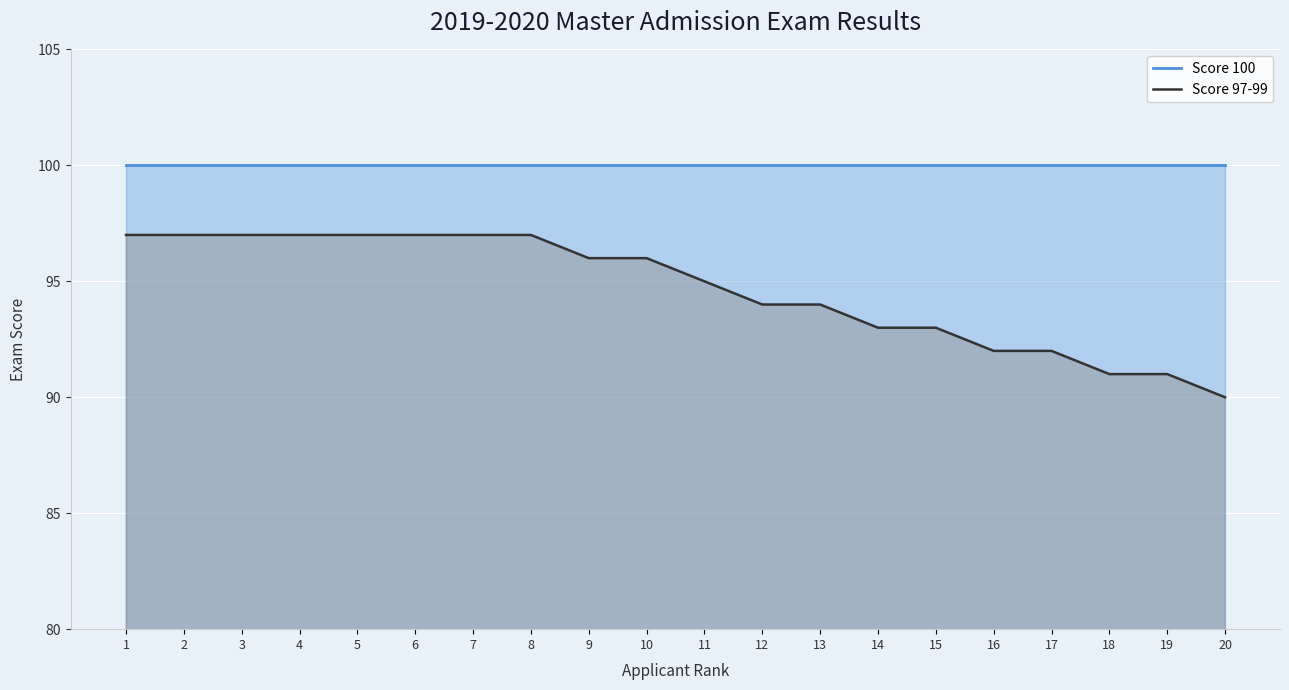

Reading right to left, what are all the values shown in this chart?

Score 100: 20=100	19=100	18=100	17=100	16=100	15=100	14=100	13=100	12=100	11=100	10=100	9=100	8=100	7=100	6=100	5=100	4=100	3=100	2=100	1=100
Score 97-99: 20=90	19=91	18=91	17=92	16=92	15=93	14=93	13=94	12=94	11=95	10=96	9=96	8=97	7=97	6=97	5=97	4=97	3=97	2=97	1=97